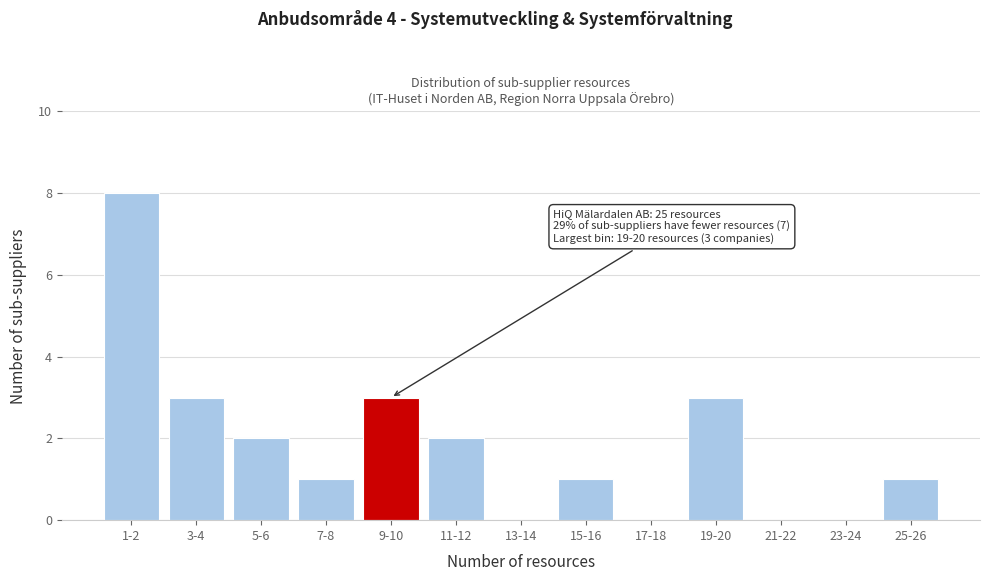

Reading left to right, list all the values displayed in this chart.

1-2=8	3-4=3	5-6=2	7-8=1	9-10=3	11-12=2	13-14=0	15-16=1	17-18=0	19-20=3	21-22=0	23-24=0	25-26=1